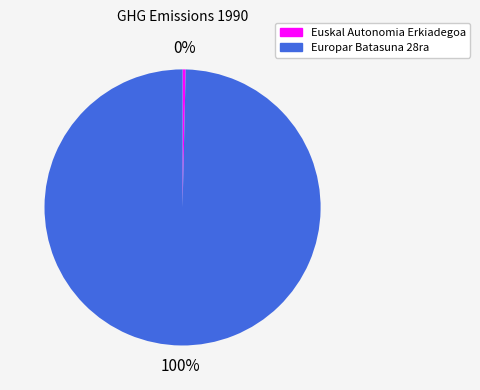

Approximately how many times larger is the value at Europar Batasuna 28ra compared to Euskal Autonomia Erkiadegoa?

275.2